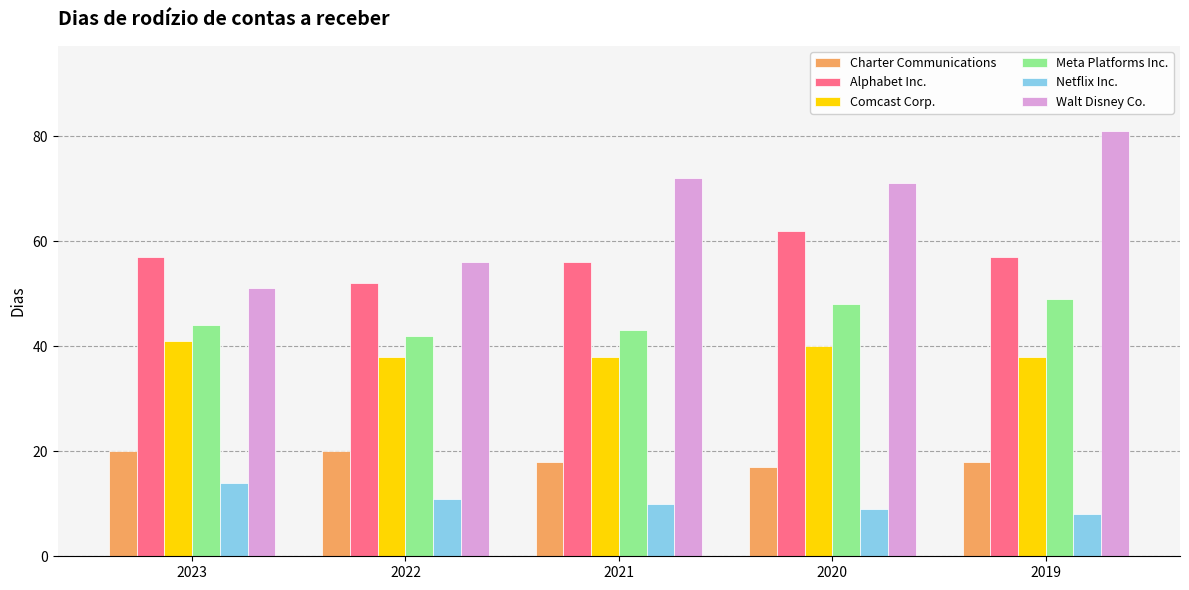

Rank the series at 2021 from lowest to highest value.

Netflix Inc., Charter Communications, Comcast Corp., Meta Platforms Inc., Alphabet Inc., Walt Disney Co.